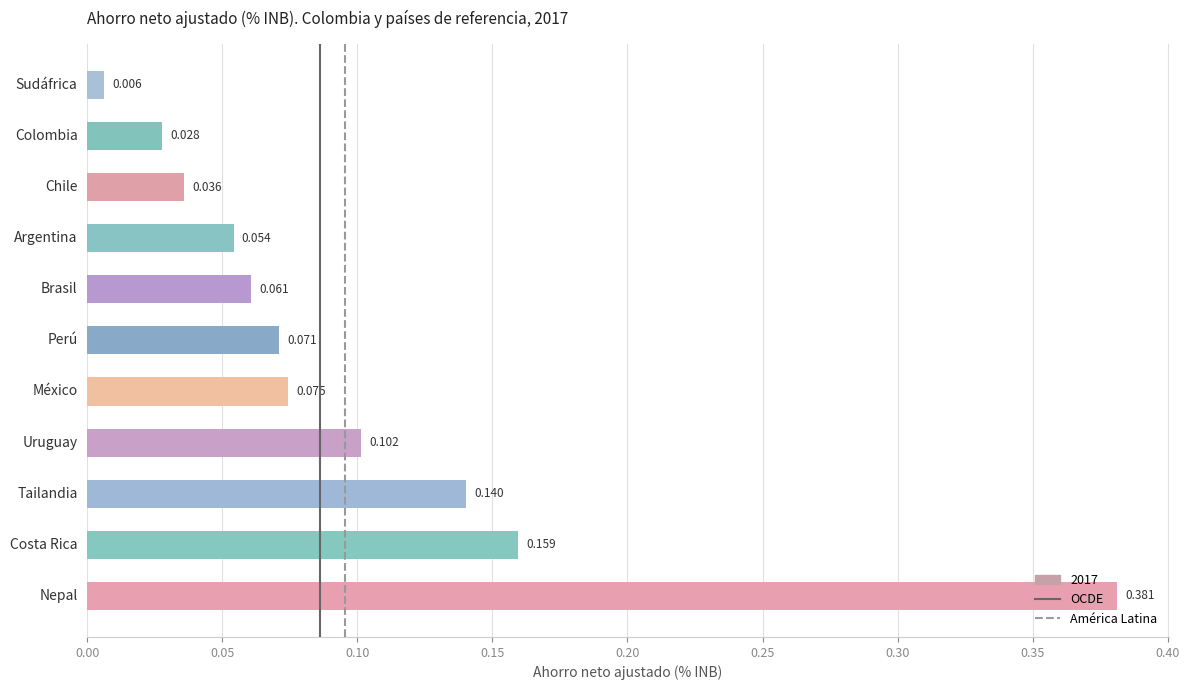

At which label is the value closest to 0?

Sudáfrica